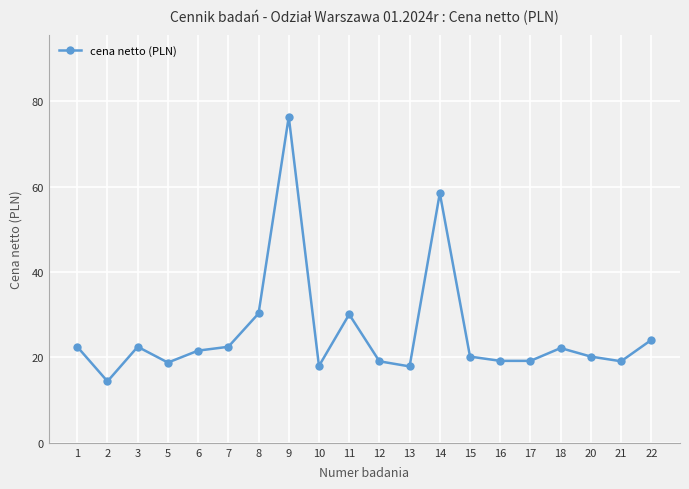

How many data points are less than 21?

10